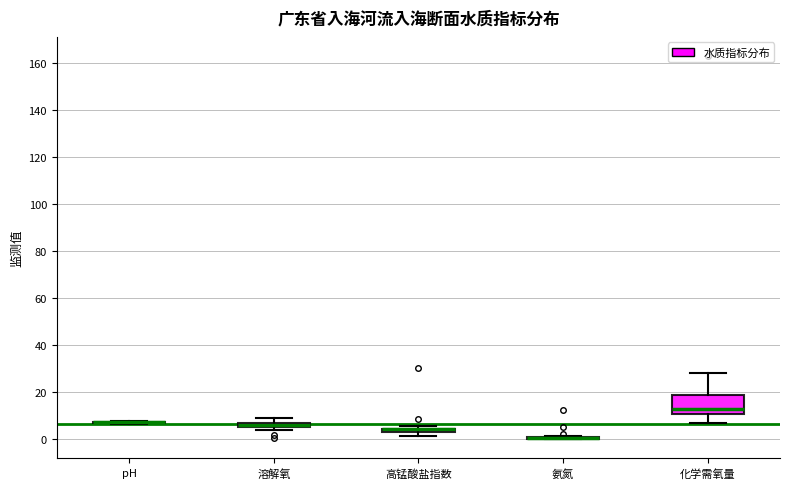

Where is the upper edge of the box for 高锰酸盐指数 on the y-axis? The values are not printed on the chart, so give them approximately, as read against the axis.

4